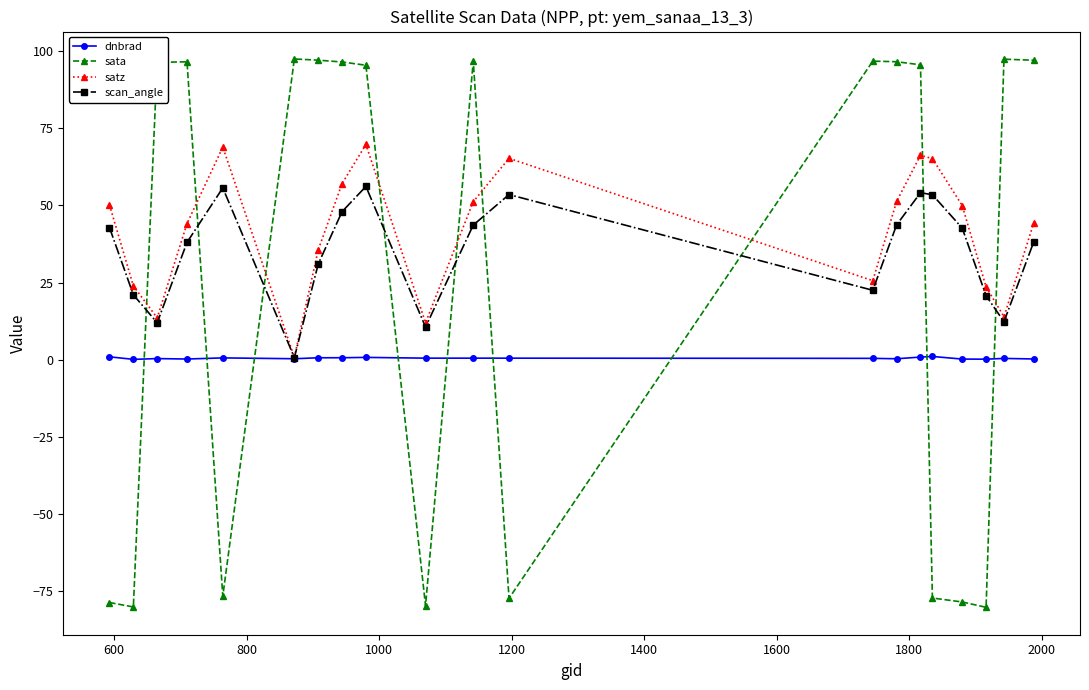

Is this an area chart (filled region under the line)?

No